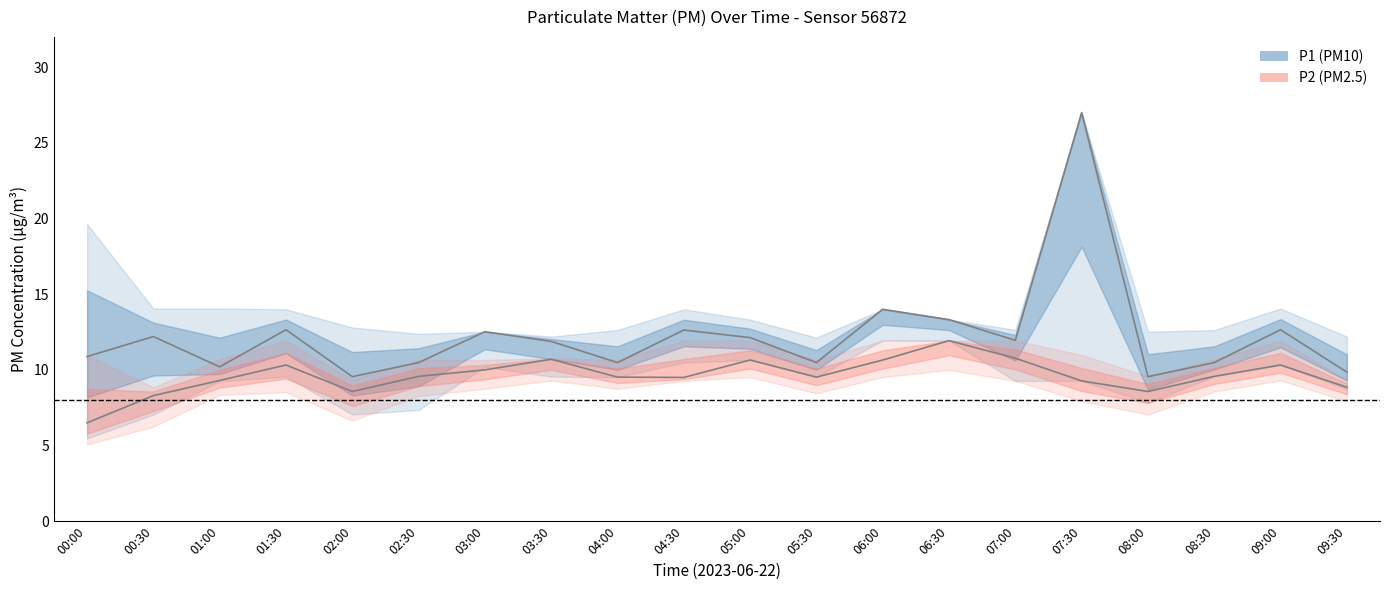

Reading left to right, list all the values displayed in this chart.

P1: 10.9	12.2	10.2	12.7	9.6	10.5	12.5	11.9	10.5	12.6	12.1	10.5	14.0	13.3	11.9	27.0	9.6	10.5	12.7	9.8
P1_upper: 19.6	14.1	14.1	14.0	12.8	12.4	12.5	12.2	12.6	14.0	13.3	12.1	14.0	13.3	12.7	27.0	12.5	12.6	14.1	12.2
P1_lower: 5.5	7.0	9.2	9.6	7.0	7.3	10.2	9.6	9.5	10.5	10.7	9.5	11.9	11.9	9.3	9.3	7.8	9.6	10.3	8.7
P2: 6.5	8.3	9.3	10.3	8.6	9.6	10.0	10.7	9.5	9.5	10.7	9.5	10.7	11.9	10.8	9.3	8.6	9.6	10.3	8.8
P2_upper: 11.0	8.8	10.7	11.9	9.3	10.7	10.7	10.8	10.7	11.9	11.9	10.7	11.9	11.9	11.9	11.0	9.6	10.7	11.9	9.3
P2_lower: 5.1	6.2	8.3	8.5	6.7	8.3	8.8	9.3	8.8	9.3	9.5	8.4	9.5	10.0	9.3	7.9	7.0	8.6	9.3	7.9